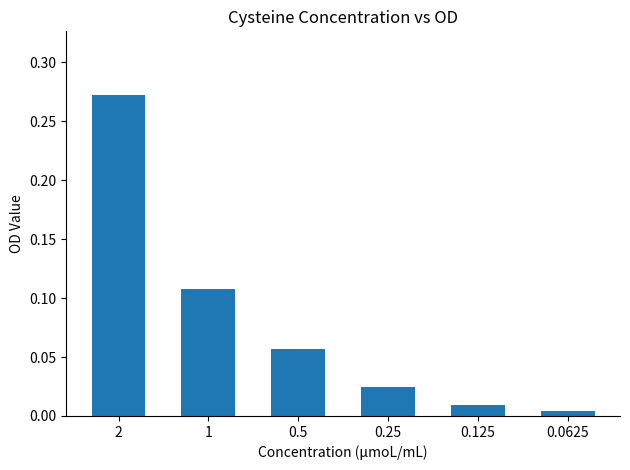

What is the label of the 5th bar from the left?

0.125